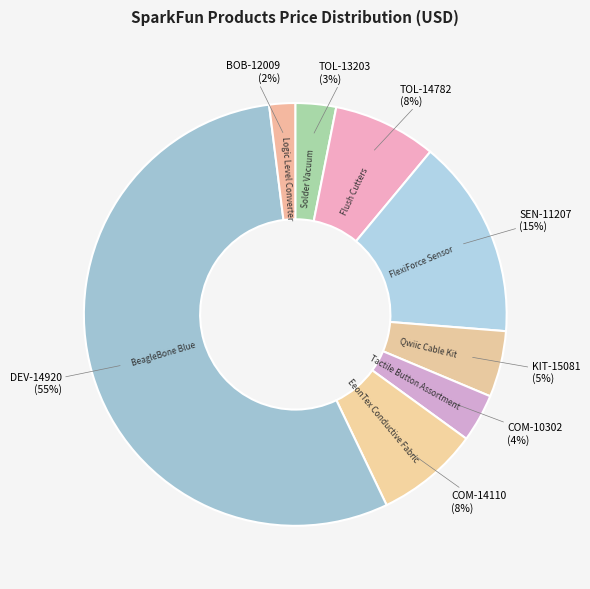

Does any single category account for the majority?

Yes